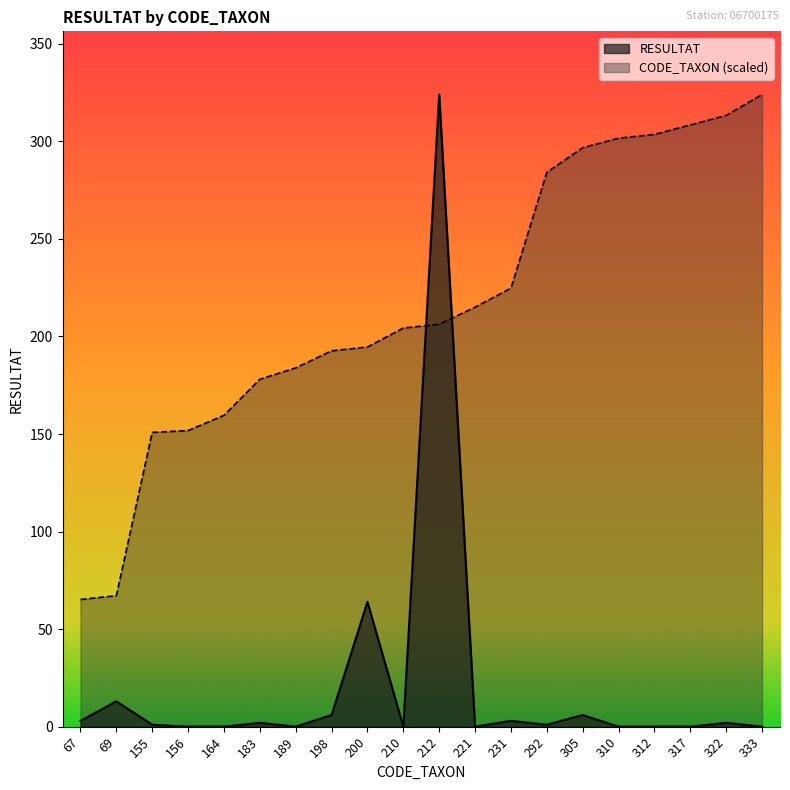

True or false: CODE_TAXON and RESULTAT cross at least once.

True